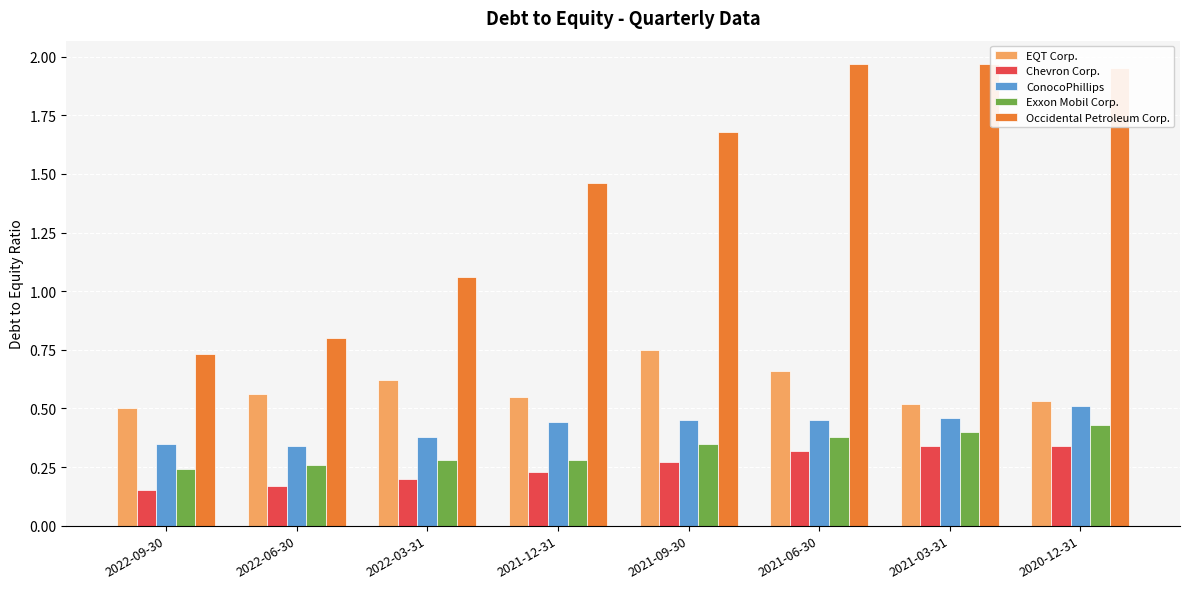

What is the total value across all series at 2021-03-31?

3.7